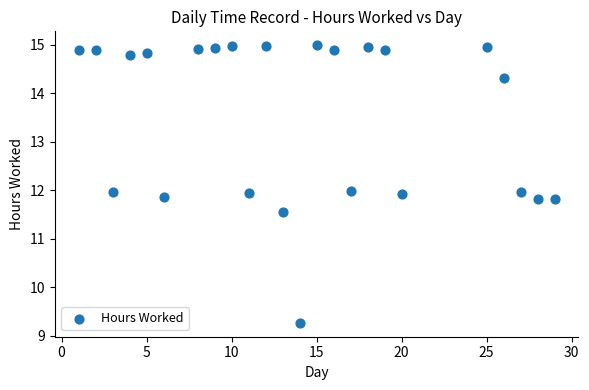

What is the range of X values (max minus min)?

28.0